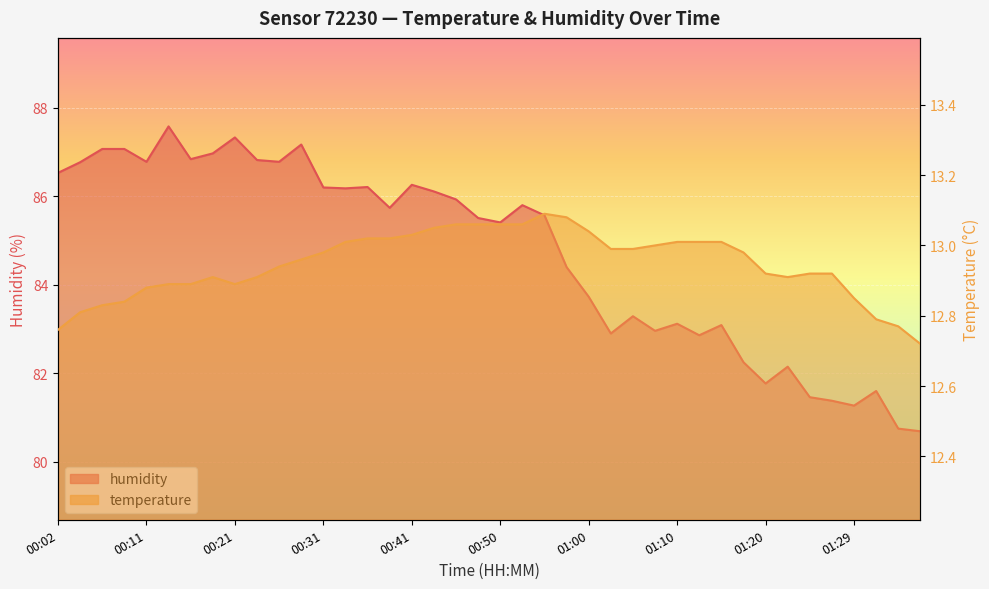

Reading left to right, transcribe all the data shown in this chart.

temperature: 12.8	12.8	12.8	12.8	12.9	12.9	12.9	12.9	12.9	12.9	12.9	13.0	13.0	13.0	13.0	13.0	13.0	13.1	13.1	13.1	13.1	13.1	13.1	13.1	13.0	13.0	13.0	13.0	13.0	13.0	13.0	13.0	12.9	12.9	12.9	12.9	12.8	12.8	12.8	12.7
humidity: 86.5	86.8	87.1	87.1	86.8	87.6	86.8	87.0	87.3	86.8	86.8	87.2	86.2	86.2	86.2	85.7	86.3	86.1	85.9	85.5	85.4	85.8	85.6	84.4	83.7	82.9	83.3	83.0	83.1	82.9	83.1	82.2	81.8	82.2	81.5	81.4	81.3	81.6	80.8	80.7